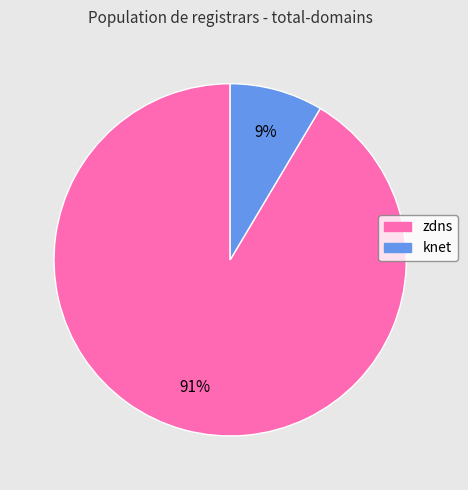

To the nearest percent, what is the average slice percentage?

50%